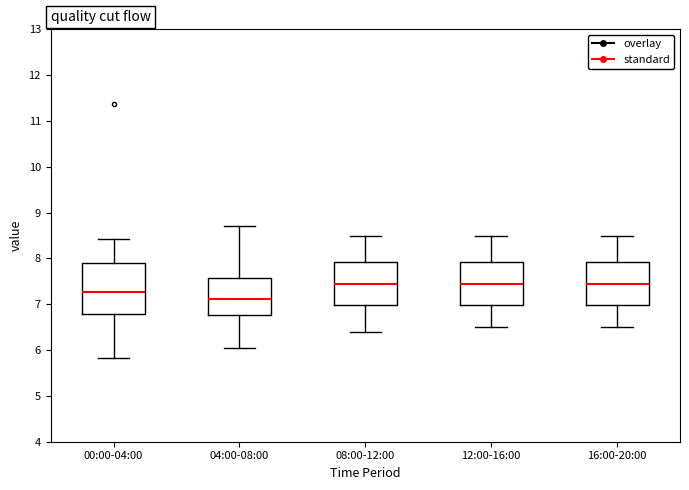

Which box has the lowest median line?

04:00-08:00